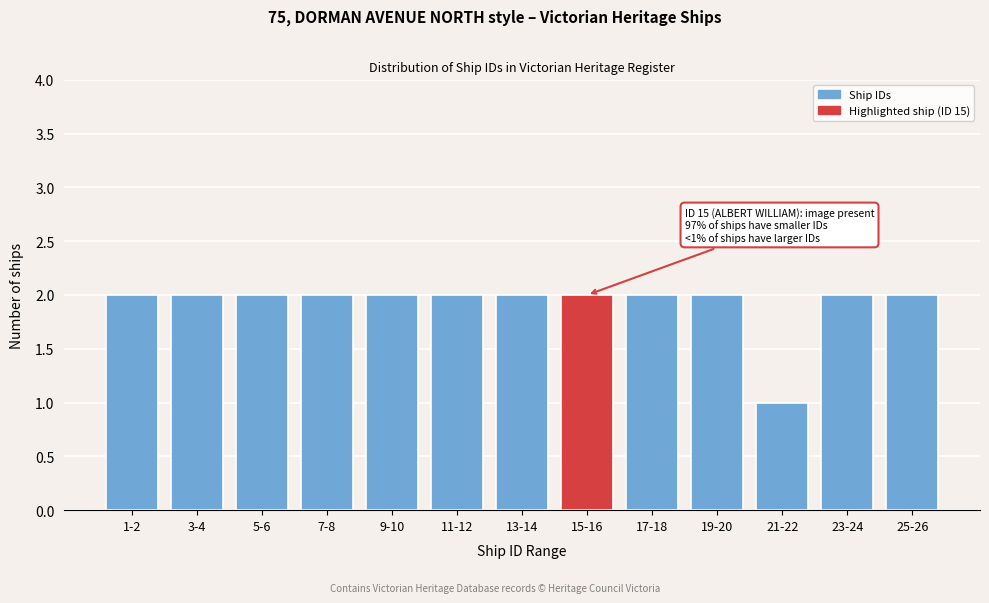

Reading right to left, list all the values displayed in this chart.

25-26=2	23-24=2	21-22=1	19-20=2	17-18=2	15-16=2	13-14=2	11-12=2	9-10=2	7-8=2	5-6=2	3-4=2	1-2=2